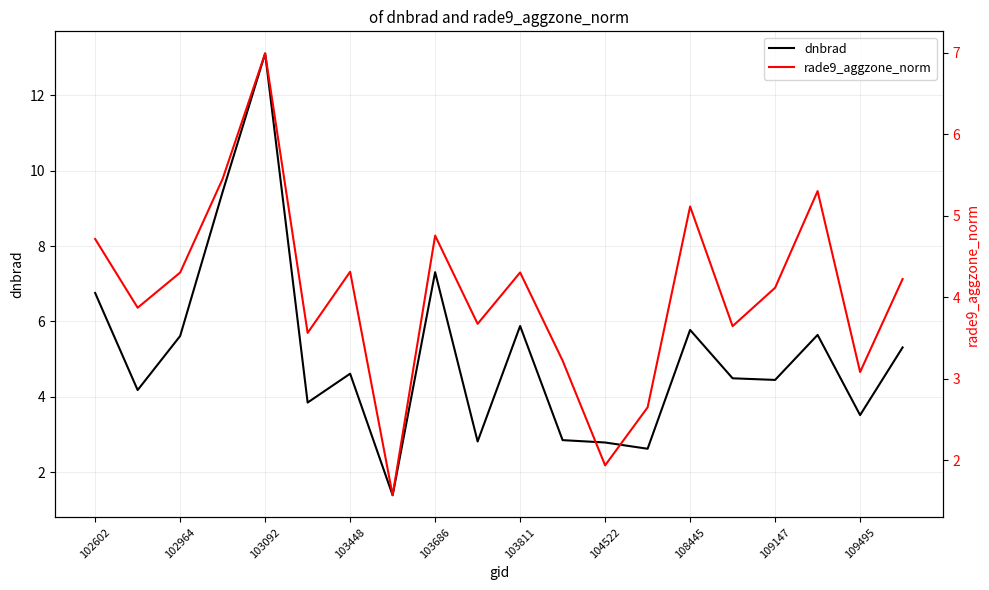

At which label does dnbrad reach its peak?

103092